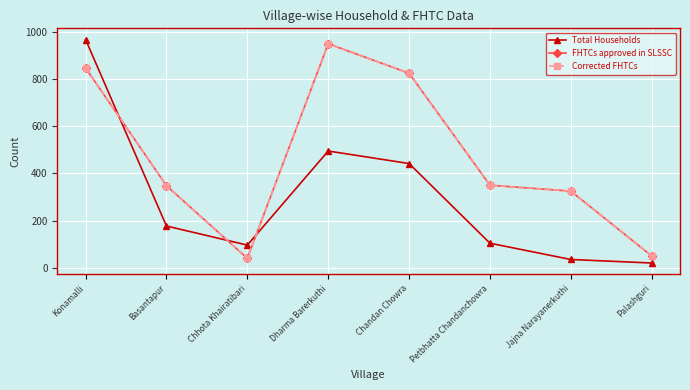

Does the chart have visible grid lines?

Yes